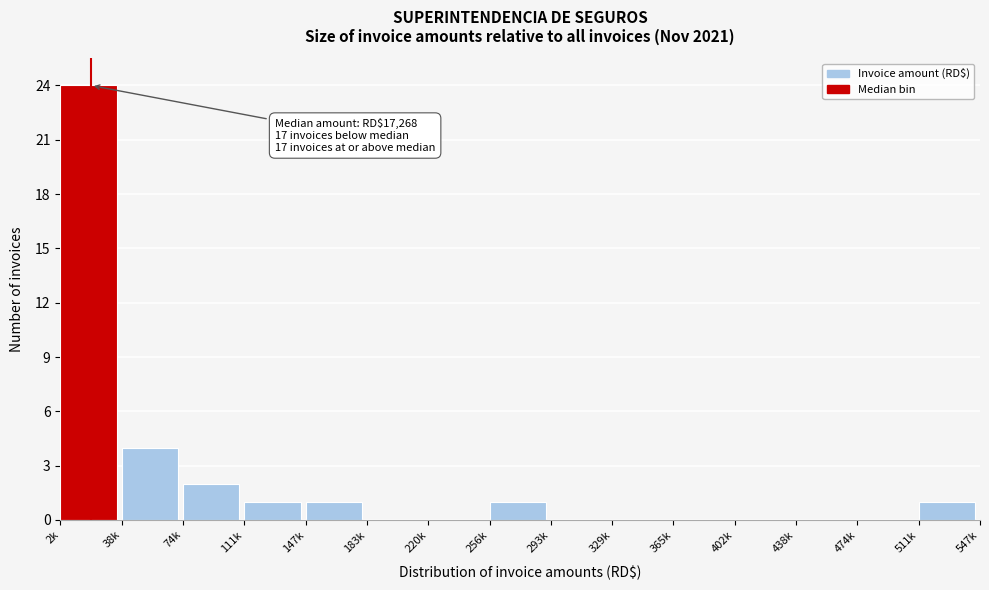

Reading right to left, extract all data points from this chart.

511k=1	474k=0	438k=0	402k=0	365k=0	329k=0	293k=0	256k=1	220k=0	183k=0	147k=1	111k=1	74k=2	38k=4	2k=24